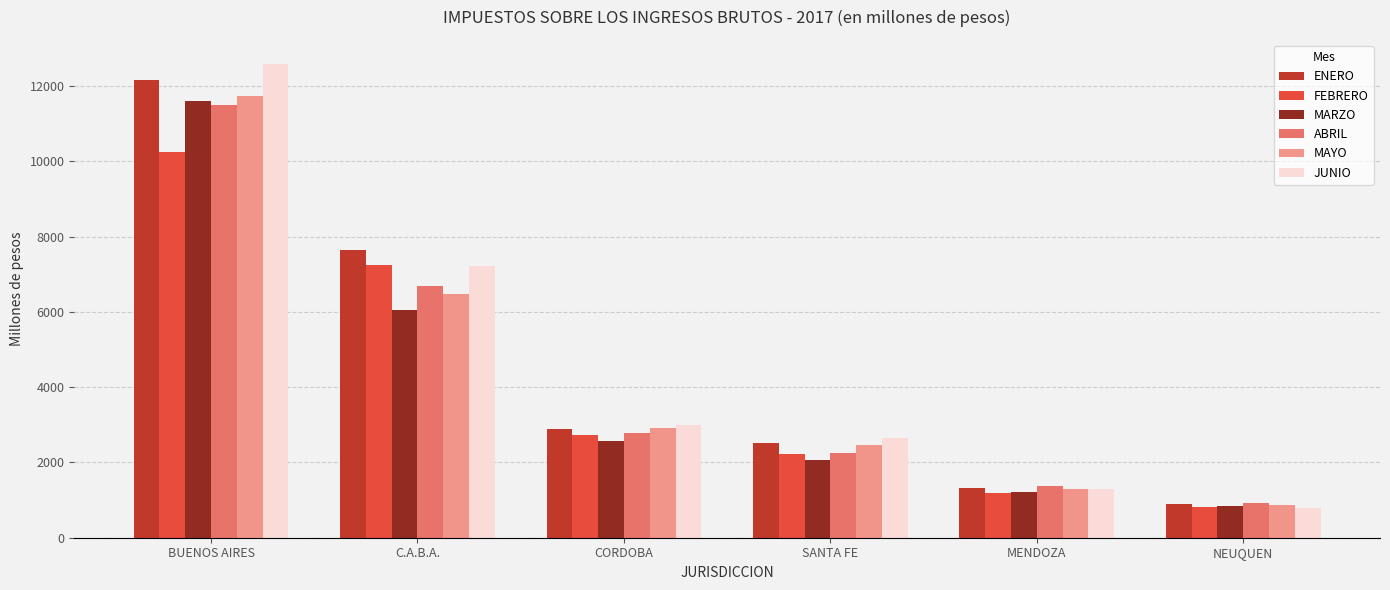

True or false: ENERO has a value of 201.1 at NEUQUEN.

False